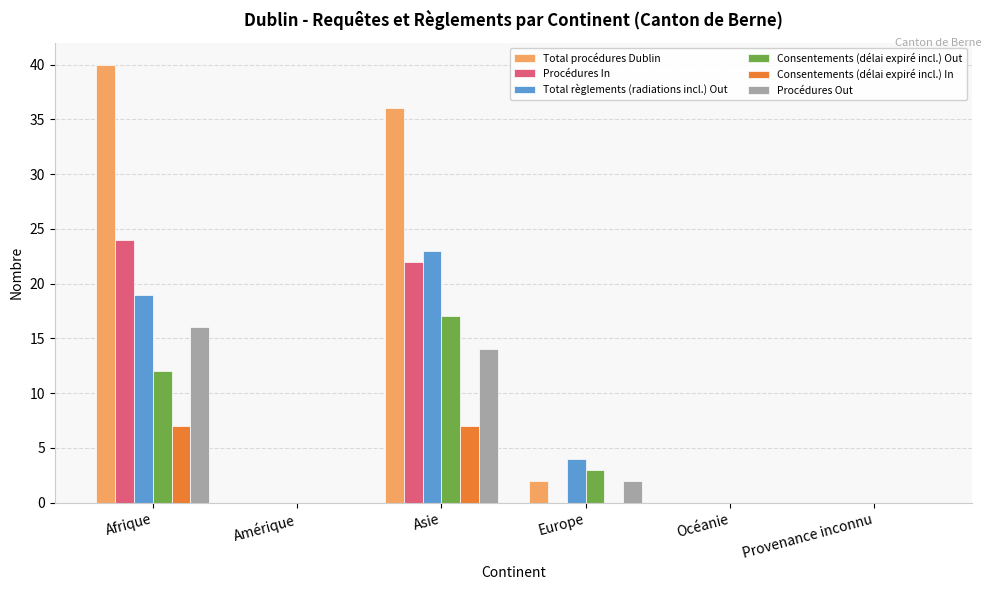

What are all the series names shown in the legend?

Total procédures Dublin, Procédures In, Total règlements (radiations incl.) Out, Consentements (délai expiré incl.) Out, Consentements (délai expiré incl.) In, Procédures Out